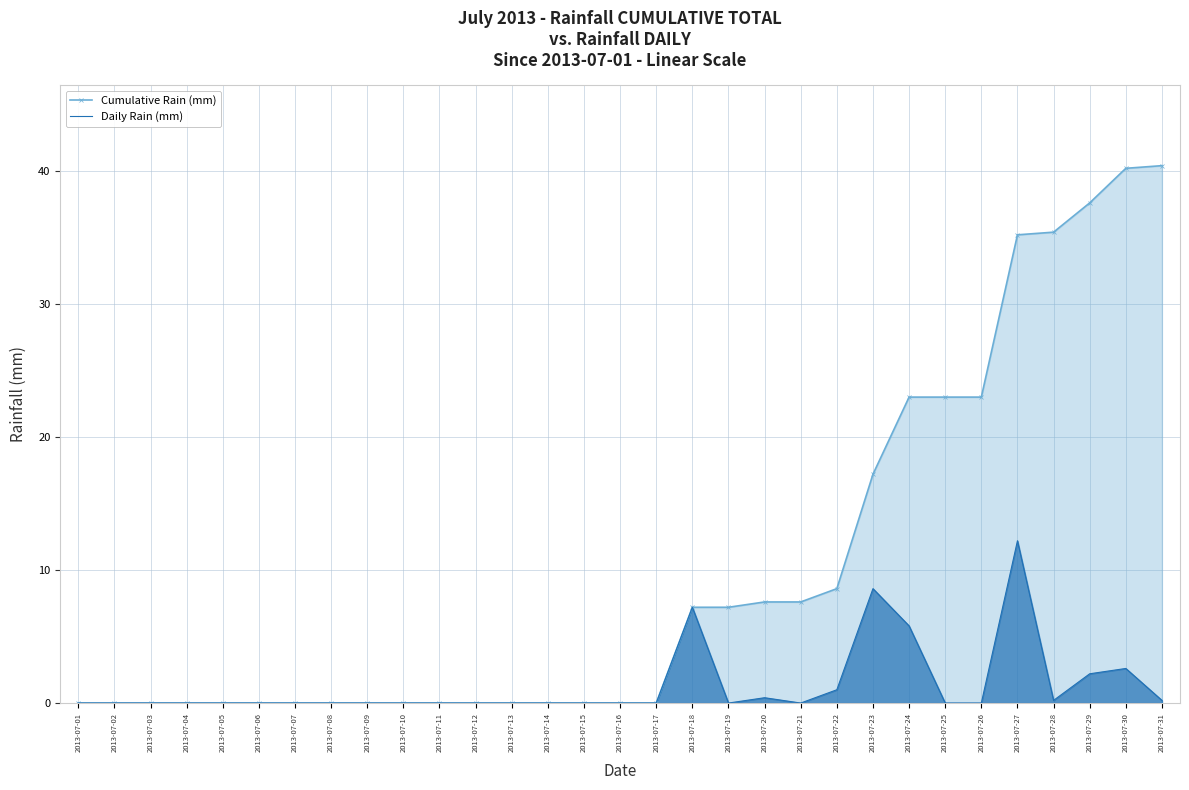

Rank the series by their maximum value, from highest to lowest.

Cumulative Rain (mm), Daily Rain (mm)